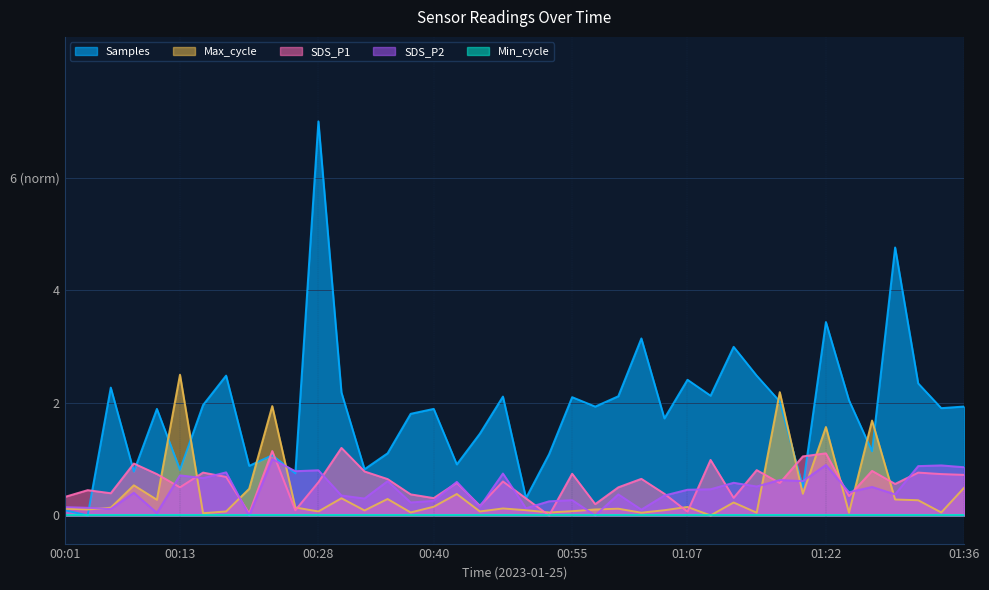

How many interior local valleys does the SDS_P2 series have?

15